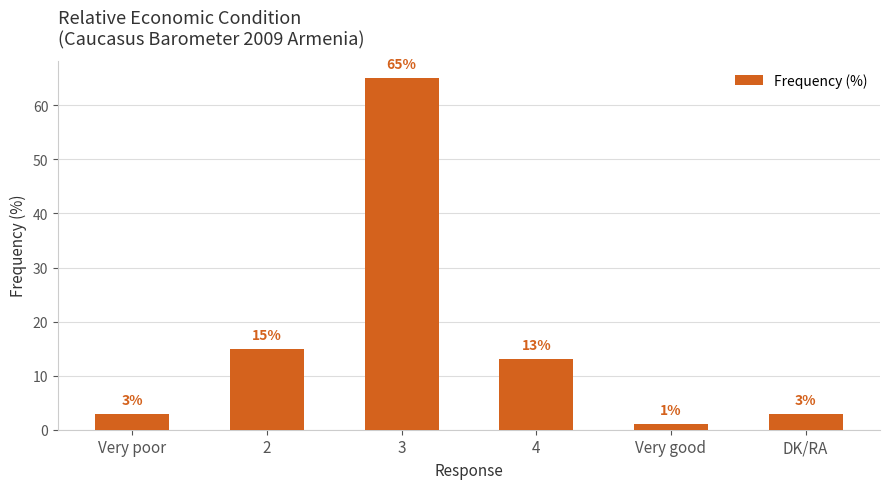

What is the label of the 5th bar from the right?

2